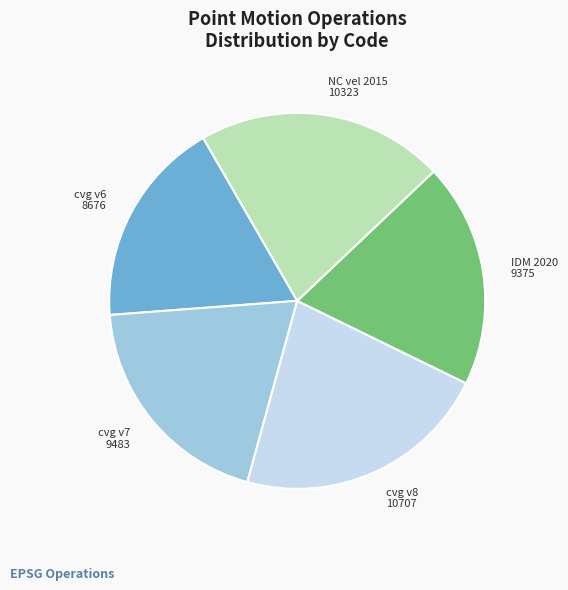

Is there a majority slice in this chart?

No